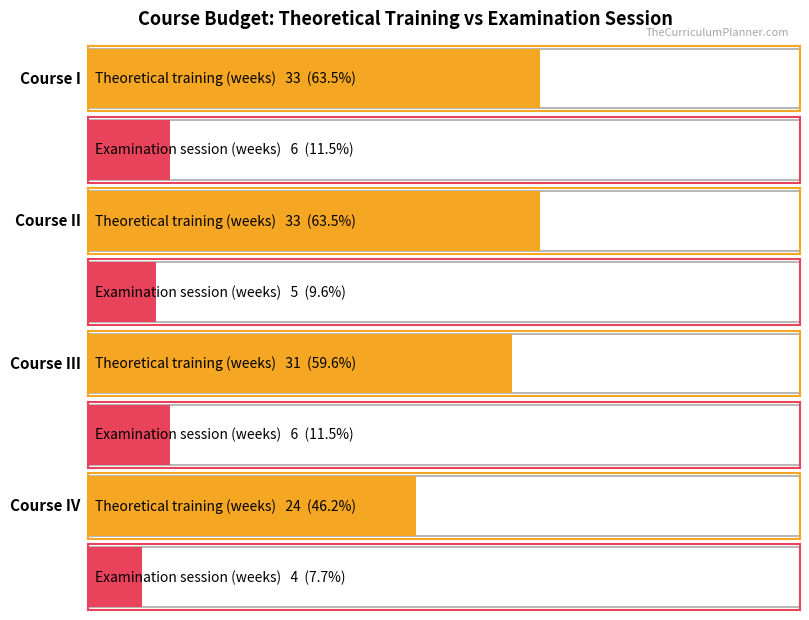

Is the value of Theoretical training at I greater than the value of Total at II?

No